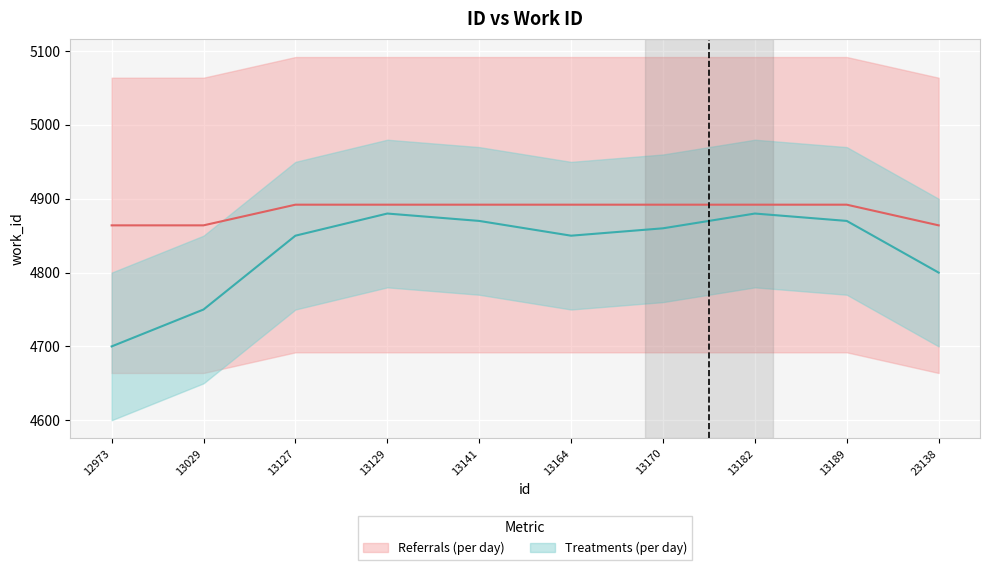

True or false: there are more than 1 points higher than both neighbors.

False